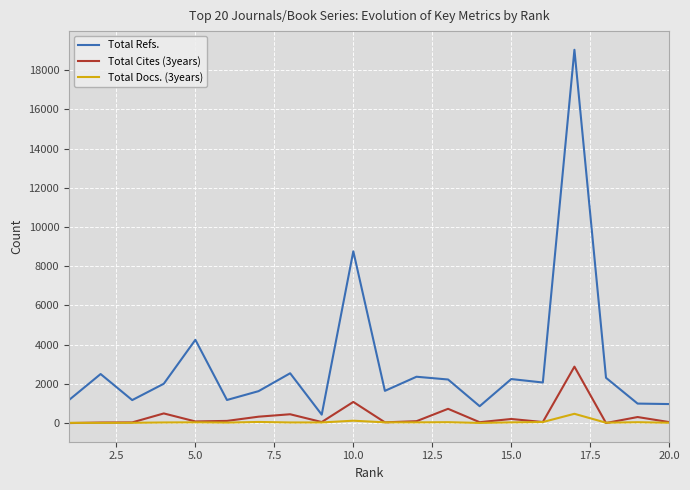

In Total Refs., how many points are higher than both neighbors (excluding endpoints)?

7